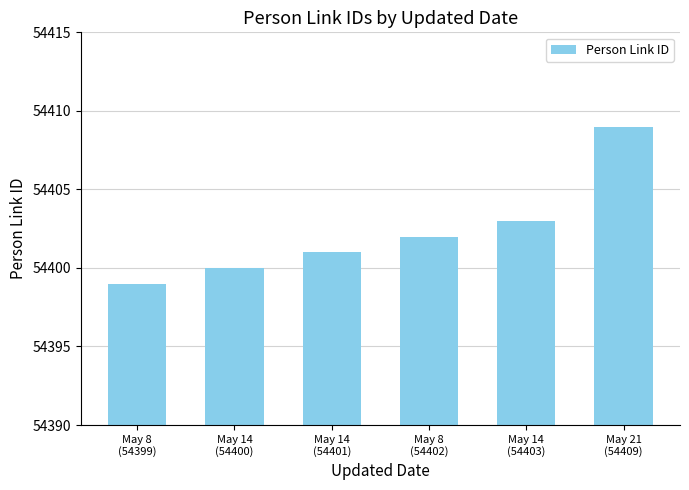

How many data points does each series have?

6